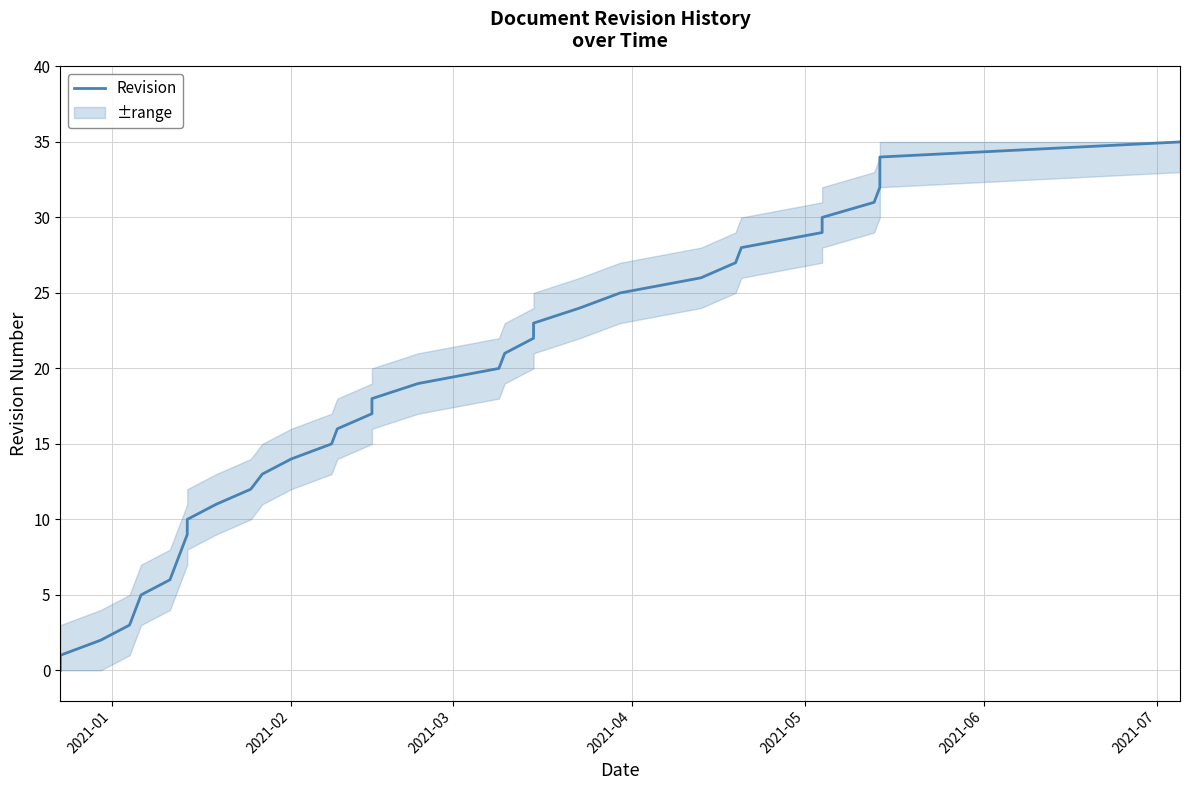

What is the maximum value shown in the chart?

35